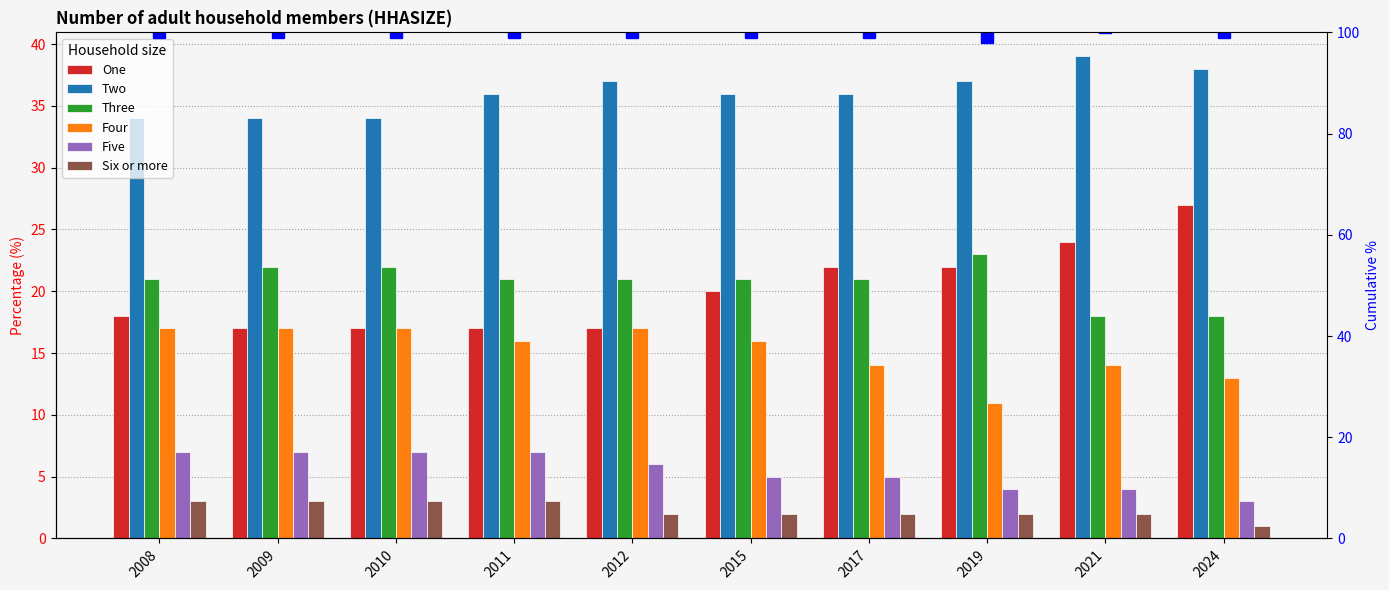

Reading left to right, list all the values displayed in this chart.

One: 2008=18	2009=17	2010=17	2011=17	2012=17	2015=20	2017=22	2019=22	2021=24	2024=27
Two: 2008=34	2009=34	2010=34	2011=36	2012=37	2015=36	2017=36	2019=37	2021=39	2024=38
Three: 2008=21	2009=22	2010=22	2011=21	2012=21	2015=21	2017=21	2019=23	2021=18	2024=18
Four: 2008=17	2009=17	2010=17	2011=16	2012=17	2015=16	2017=14	2019=11	2021=14	2024=13
Five: 2008=7	2009=7	2010=7	2011=7	2012=6	2015=5	2017=5	2019=4	2021=4	2024=3
Six or more: 2008=3	2009=3	2010=3	2011=3	2012=2	2015=2	2017=2	2019=2	2021=2	2024=1